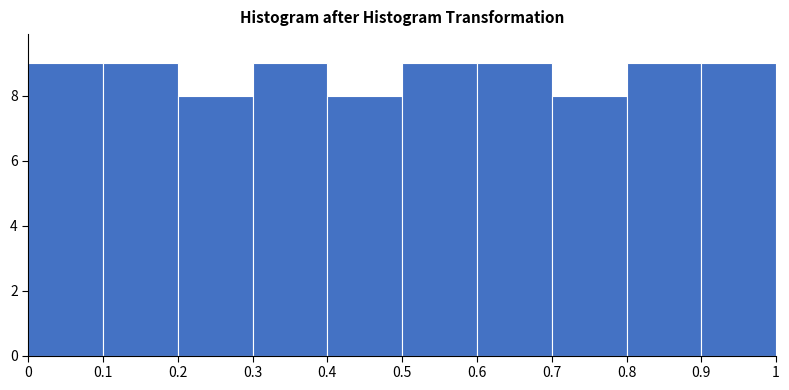

How tall is the bar that spans 0.3 to 0.4 on the x-axis? The values are not printed on the chart, so give them approximately, as read against the axis.

9